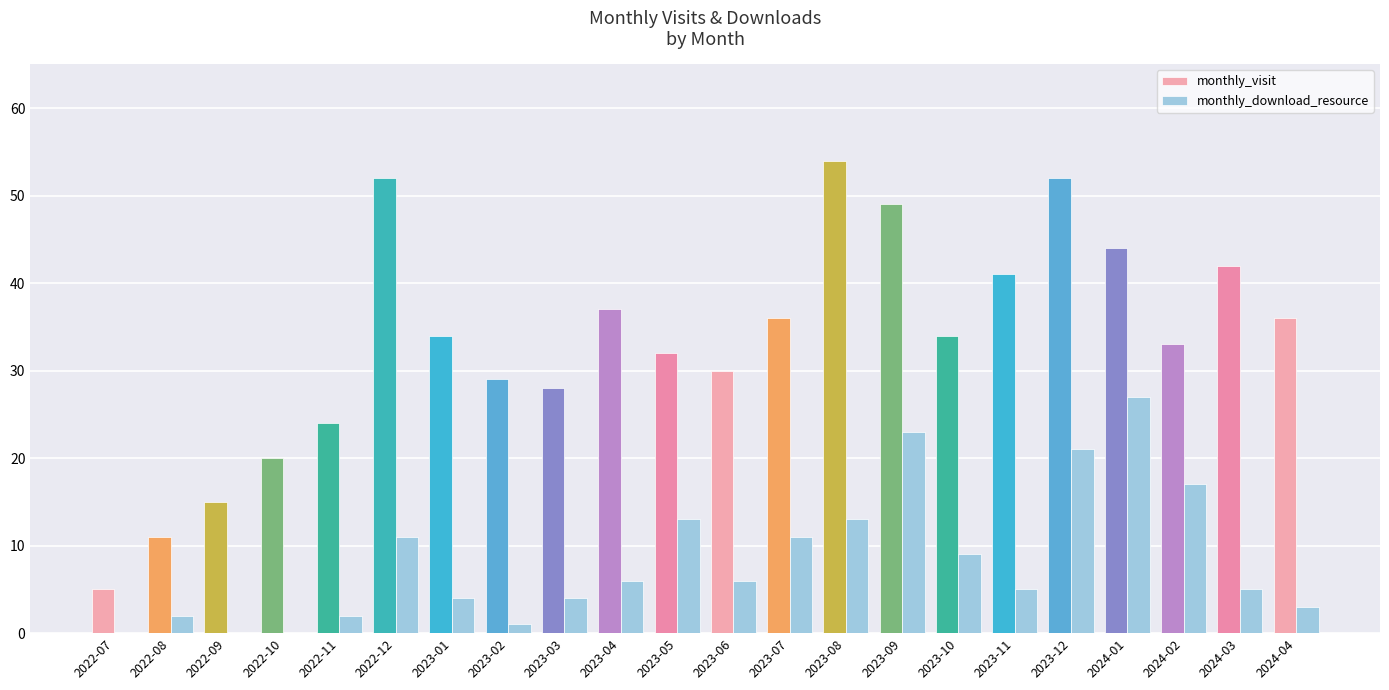

Which series has the largest range (max minus min)?

monthly_visit